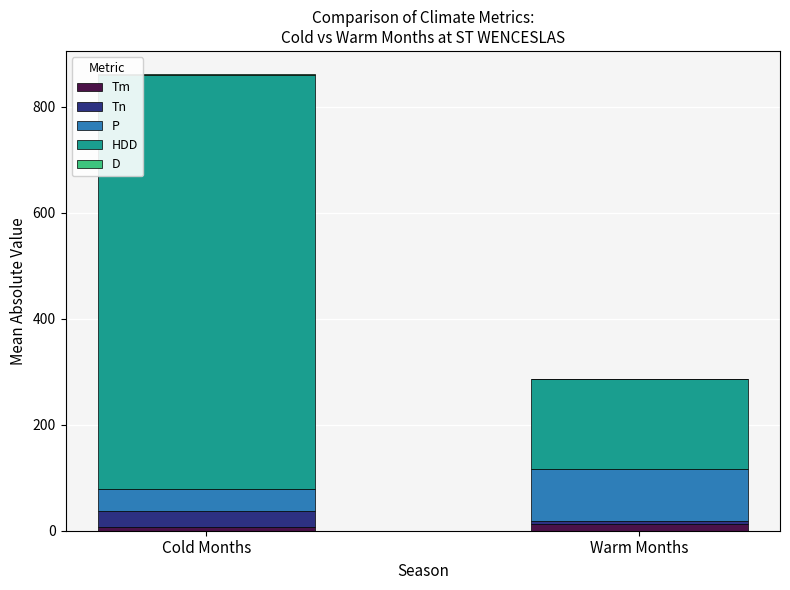

How many values in the Tm series exceed 13?

1